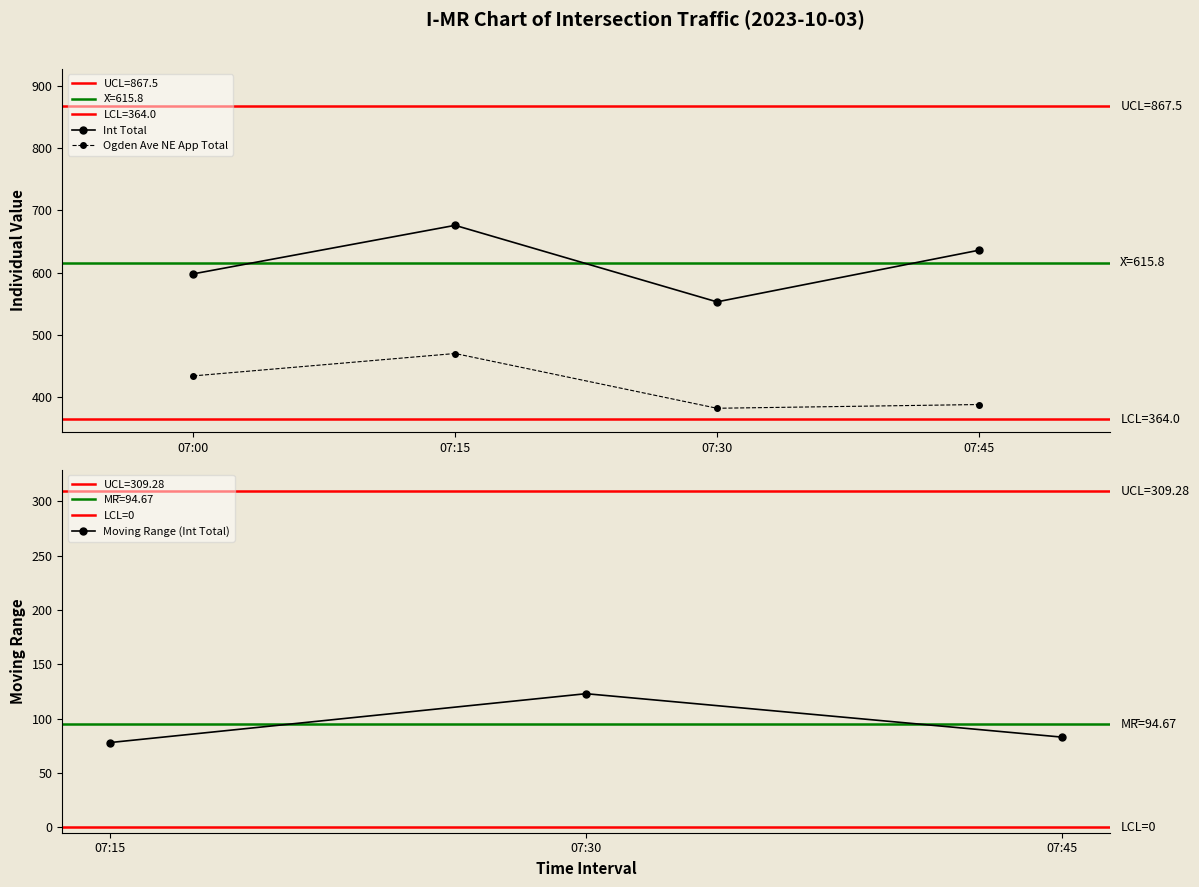

How many distinct data groups are displayed?

5